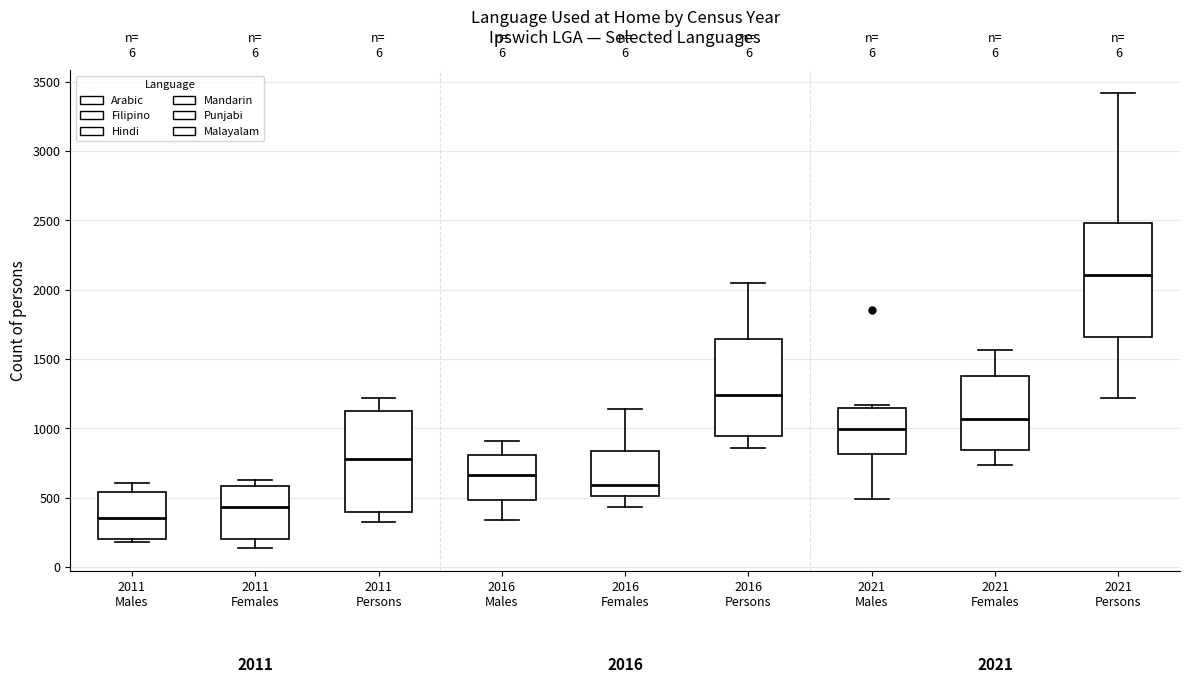

Which box's median line is the highest?

2021 Persons